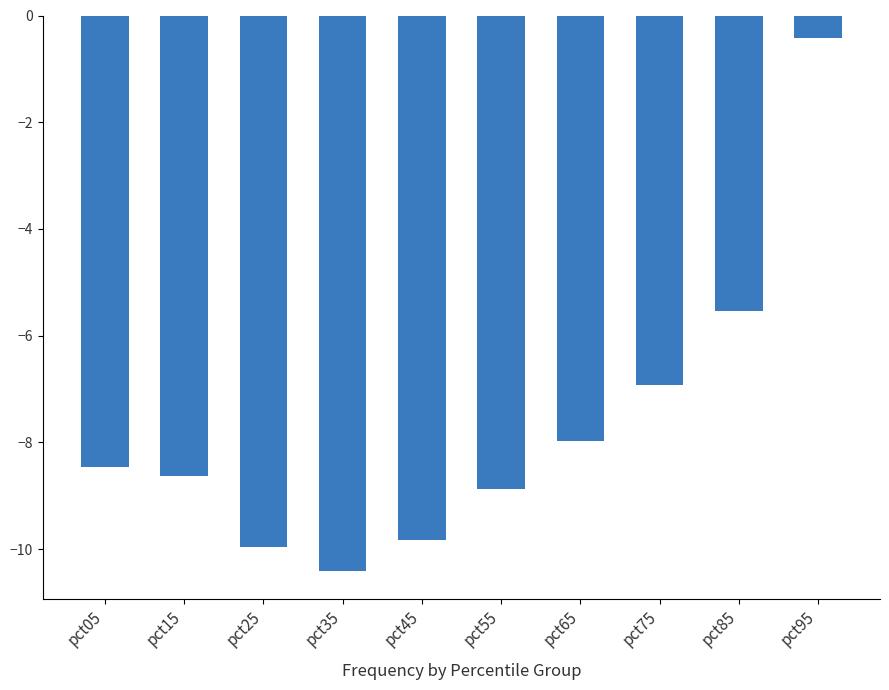

What is the change in value from pct15 to pct85?

+3.1